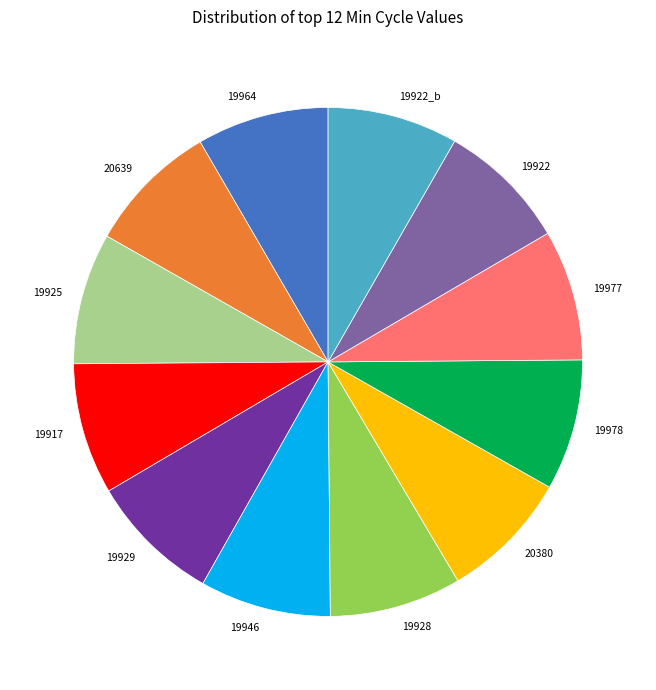

Does any single category account for the majority?

No